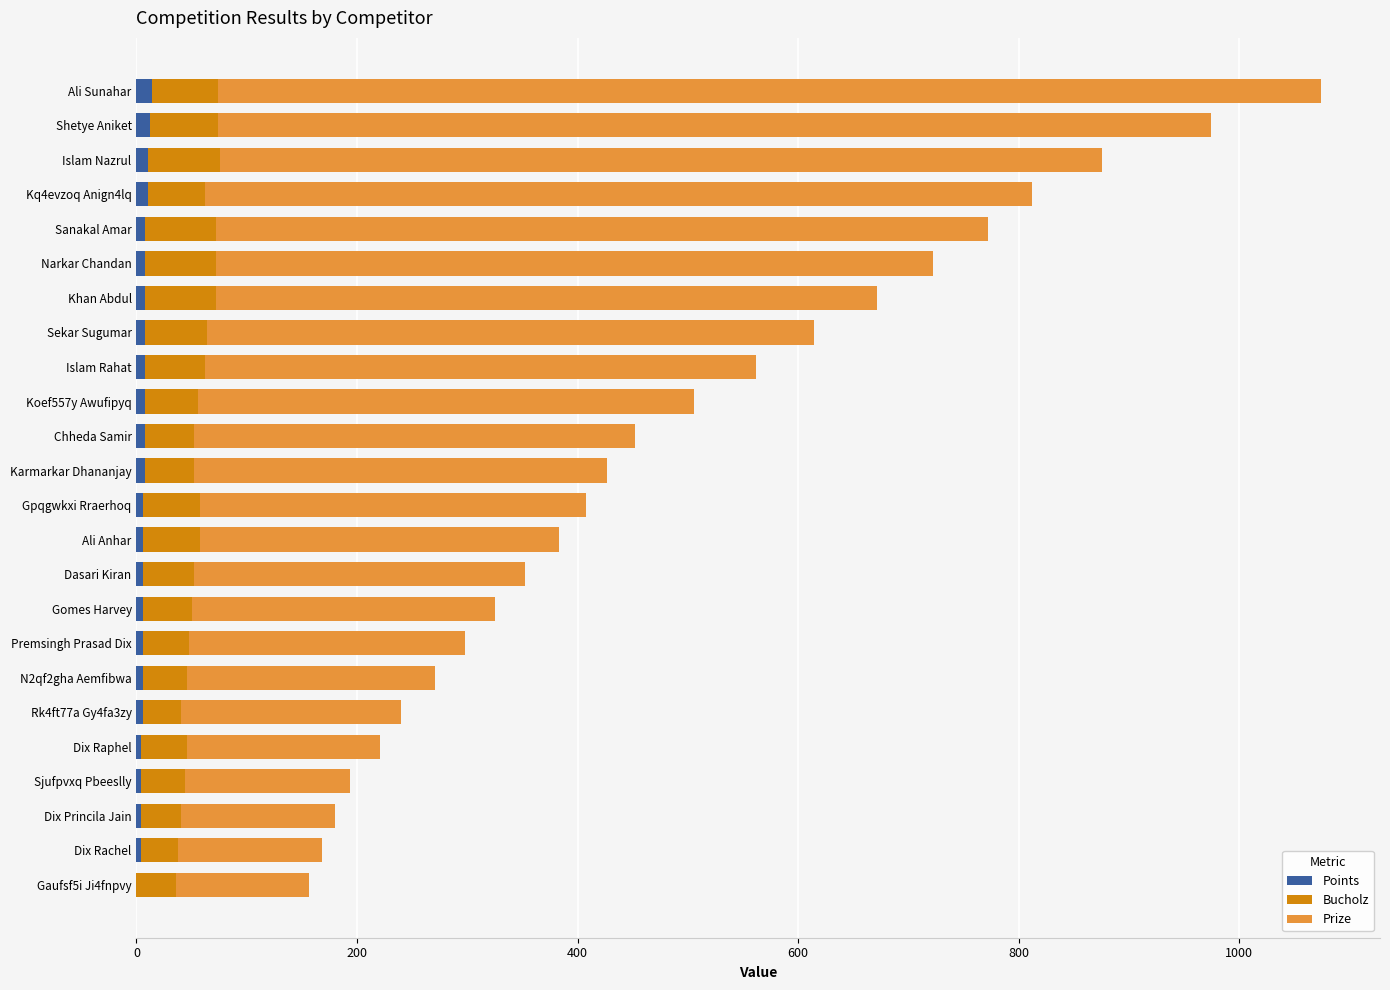

At which category is the sum across all series the highest?

Ali Sunahar